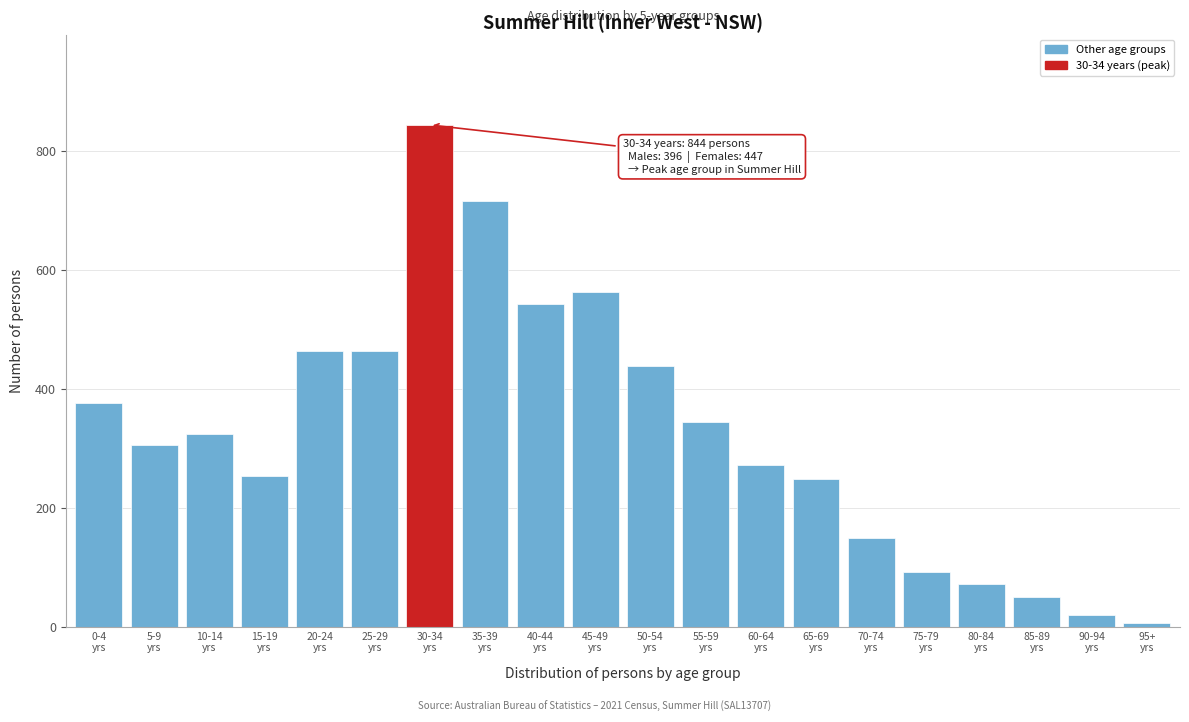

Reading right to left, transcribe all the data shown in this chart.

6	19	50	72	92	149	249	271	344	438	563	542	716	844	464	464	253	324	305	376